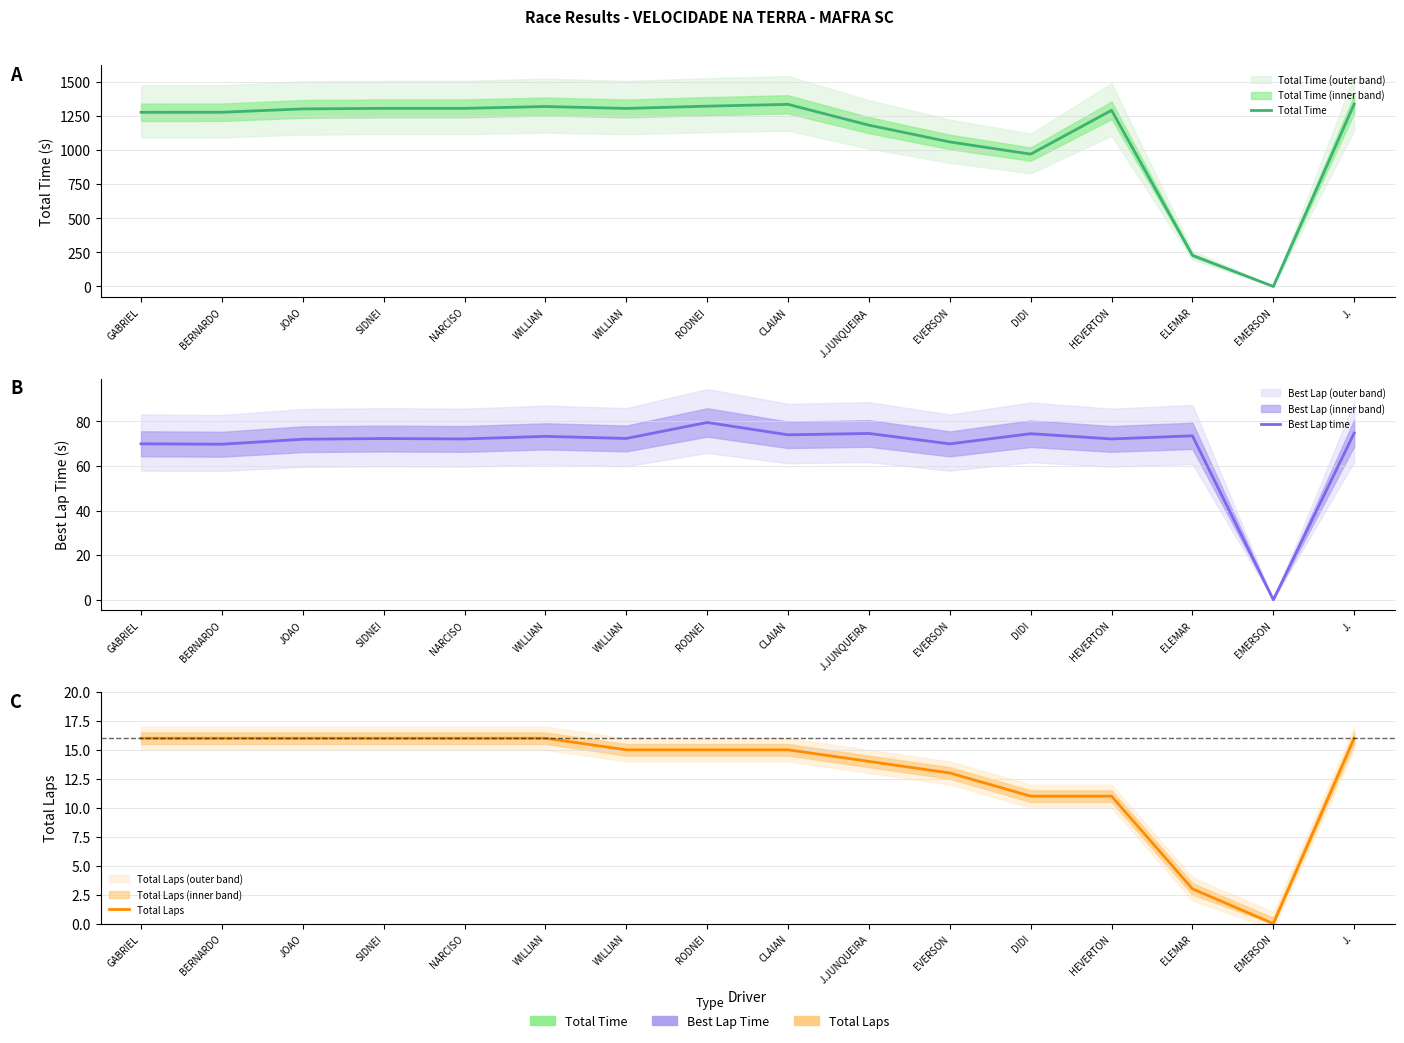

How many values in the Total Time series exceed 1301?

8